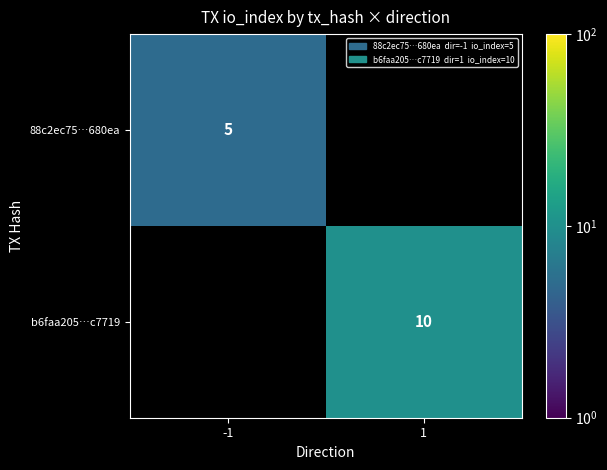

Is it true that 88c2ec75…680ea equals 5 at -1?

True